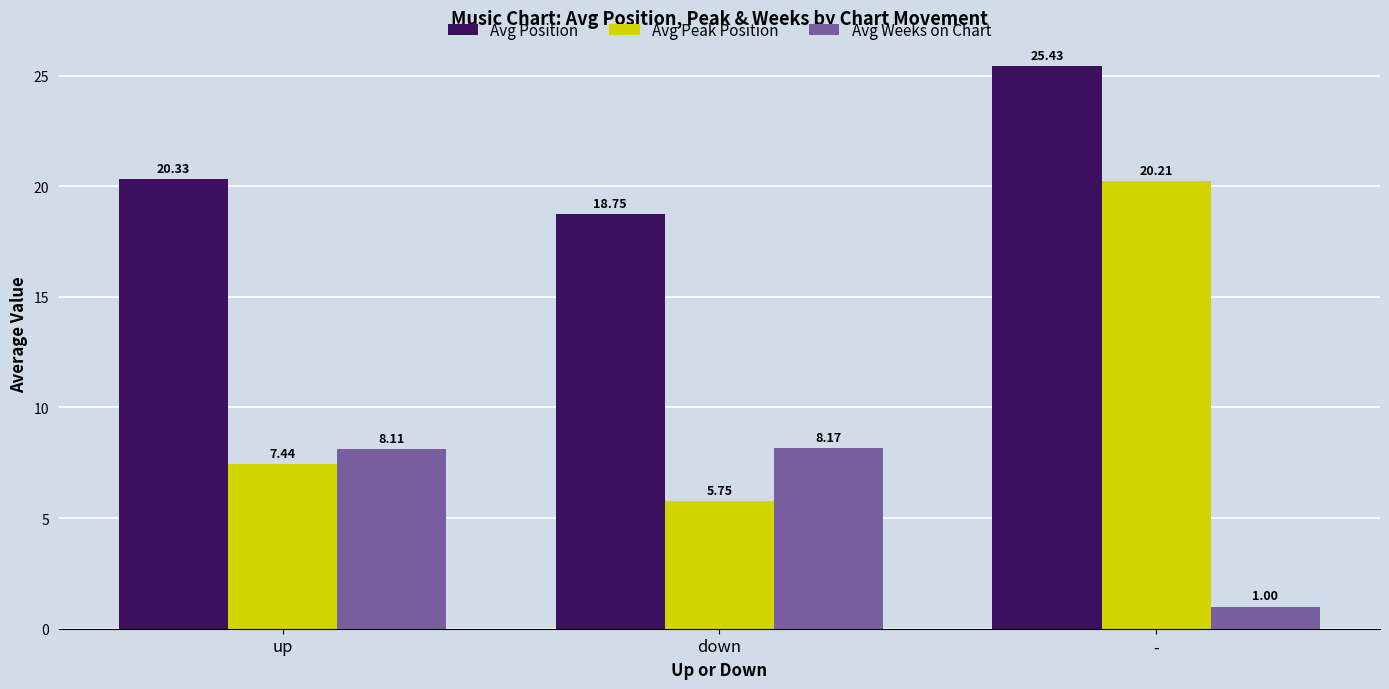

What is the difference between the Avg Peak Position values at down and -?

14.5